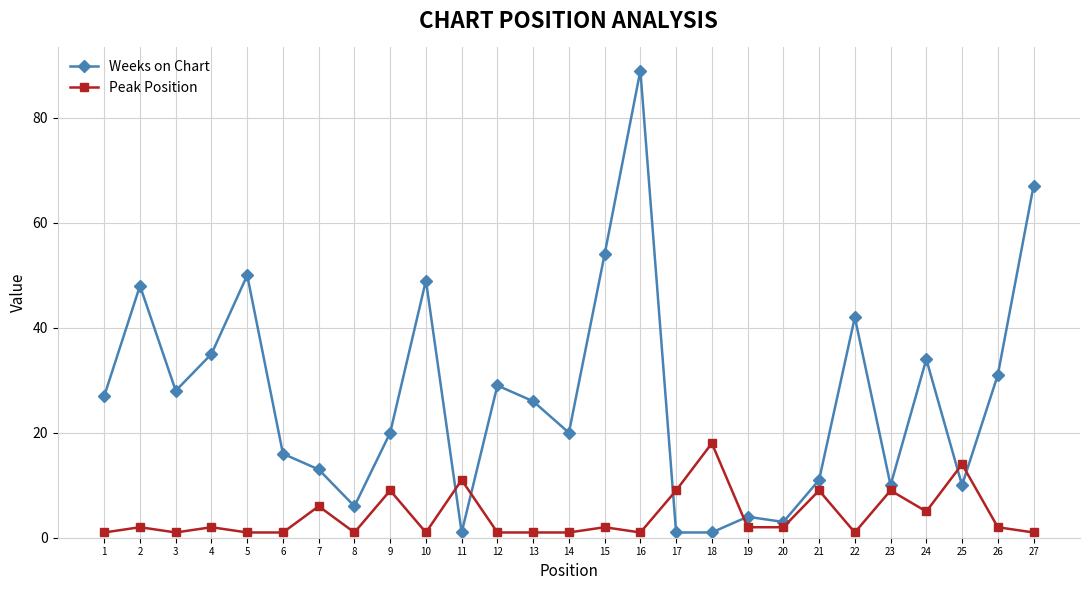

What is the greatest value displayed?

89